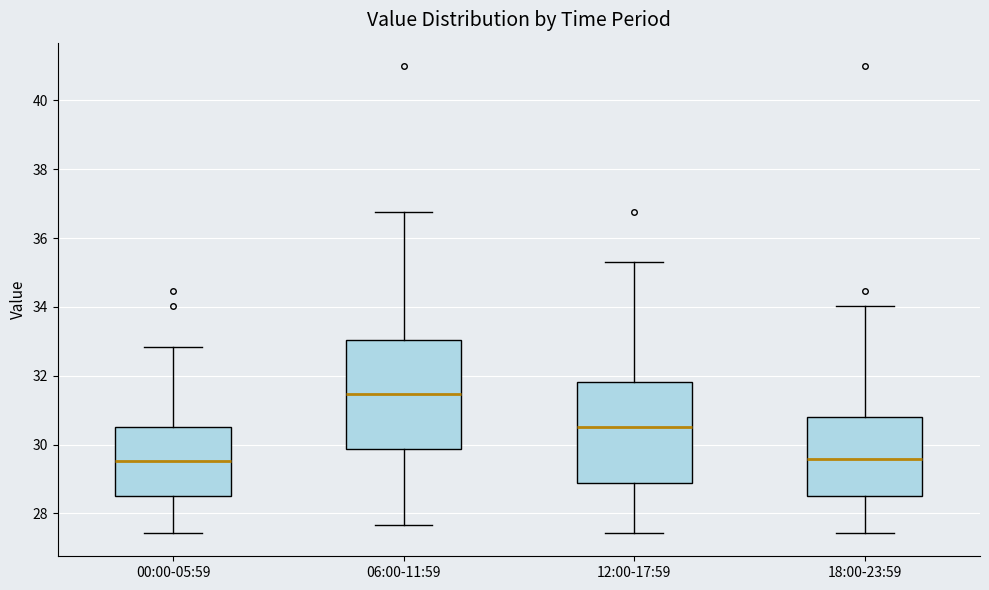

Comparing the boxes themselves (not the whiskers), which one is the tallest?

06:00-11:59